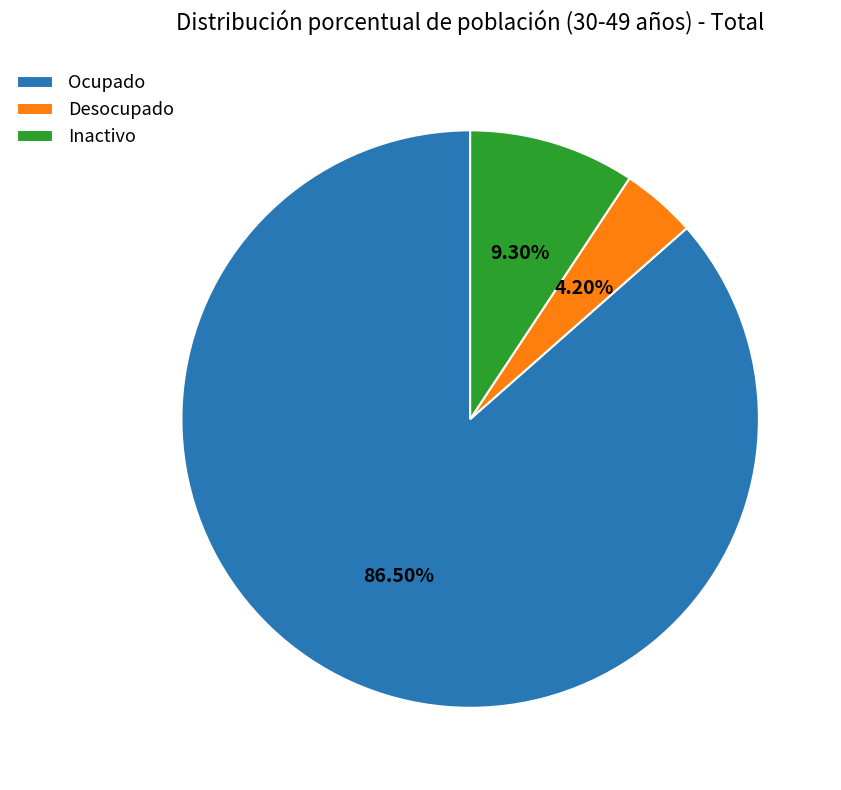

What is the ratio of the value at Desocupado to the value at Inactivo?

0.5